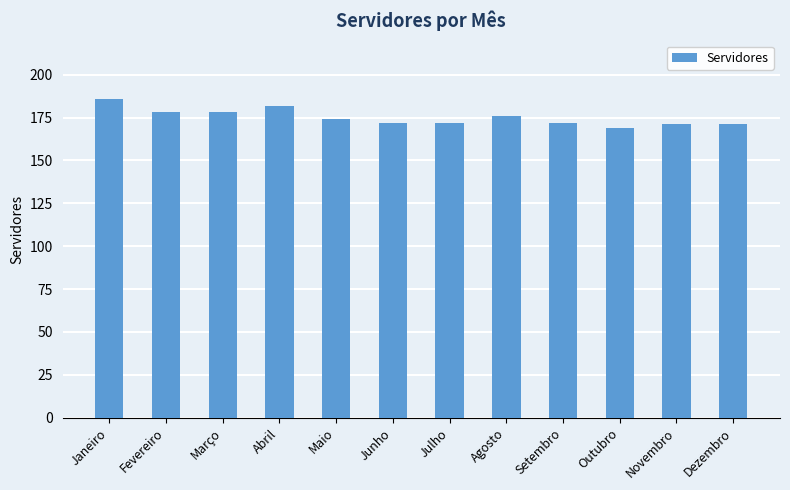

What is the sum of the values at Maio and Março?

352